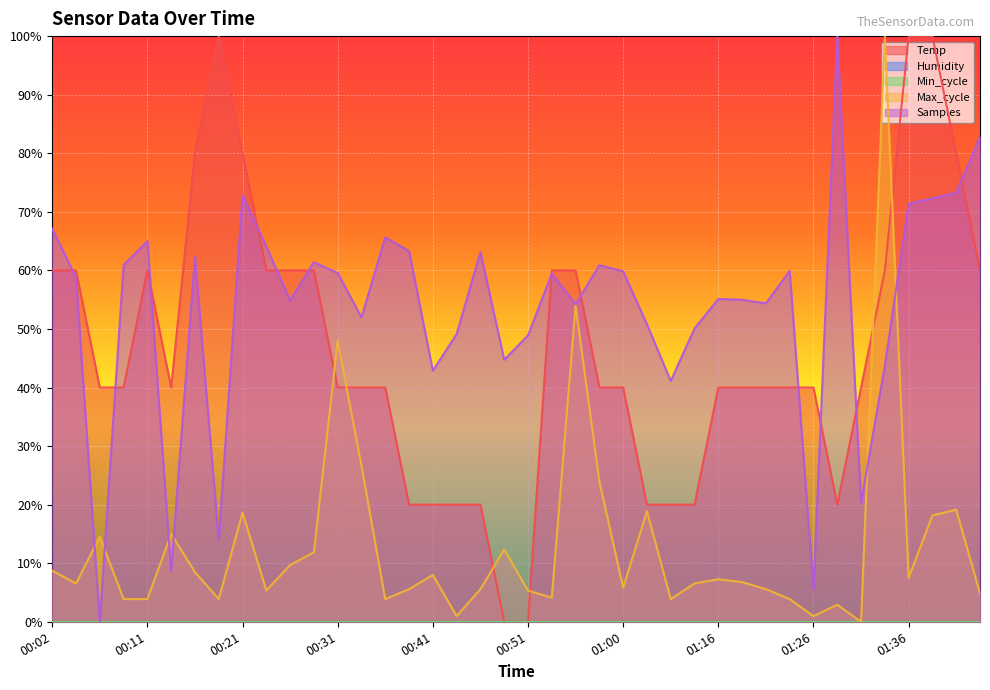

What is the label of the 17th point from the right?

00:58